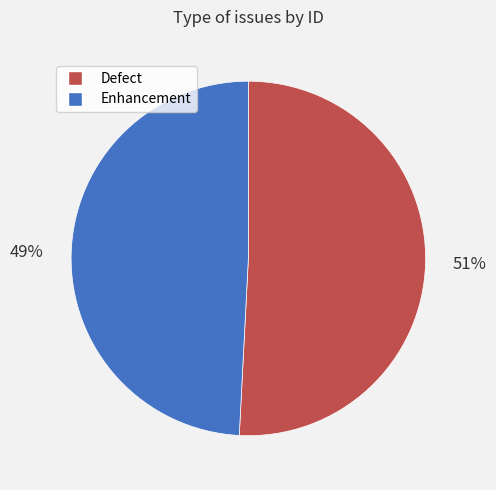

To the nearest percent, what is the average slice percentage?

50%